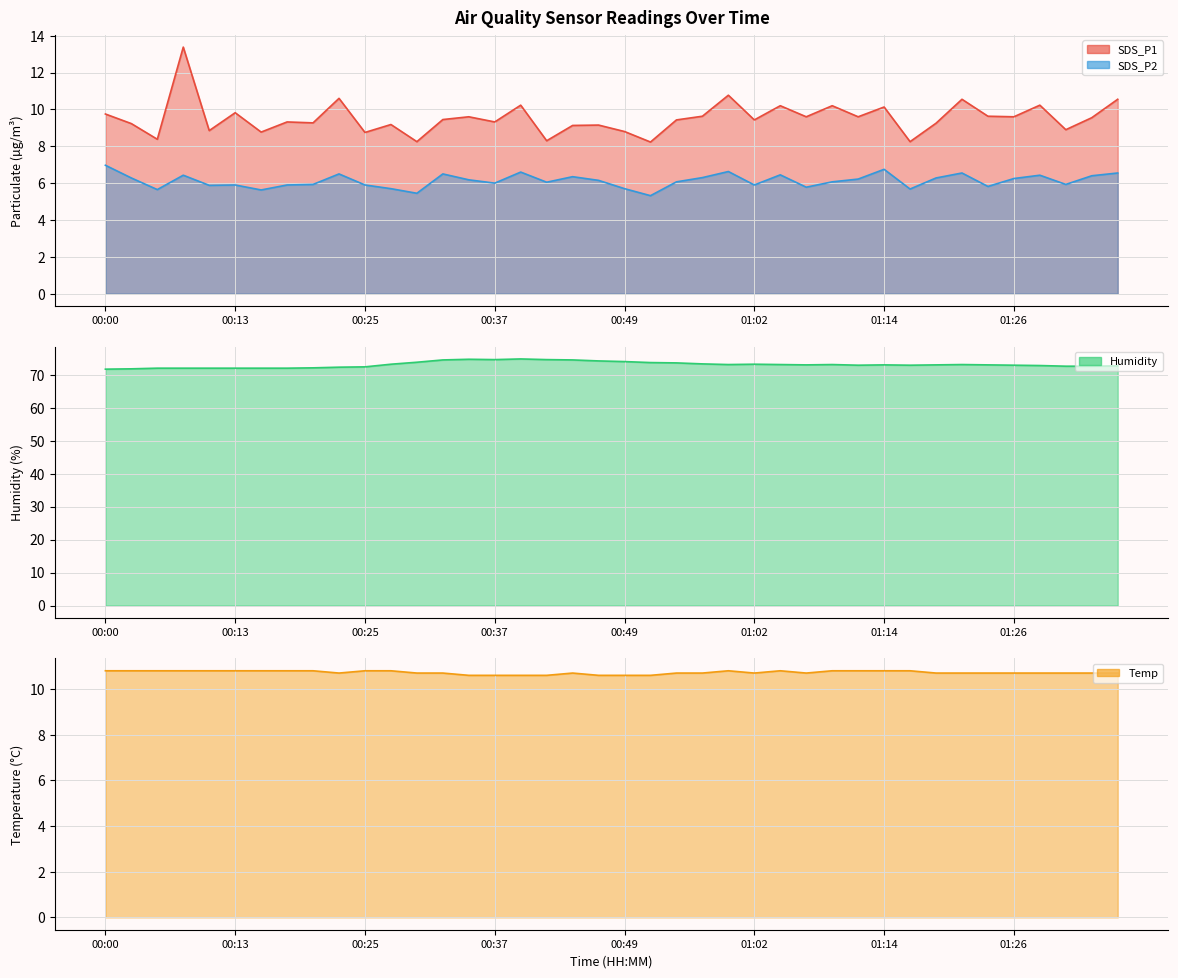

What is the label of the 36th point from the left?

01:26